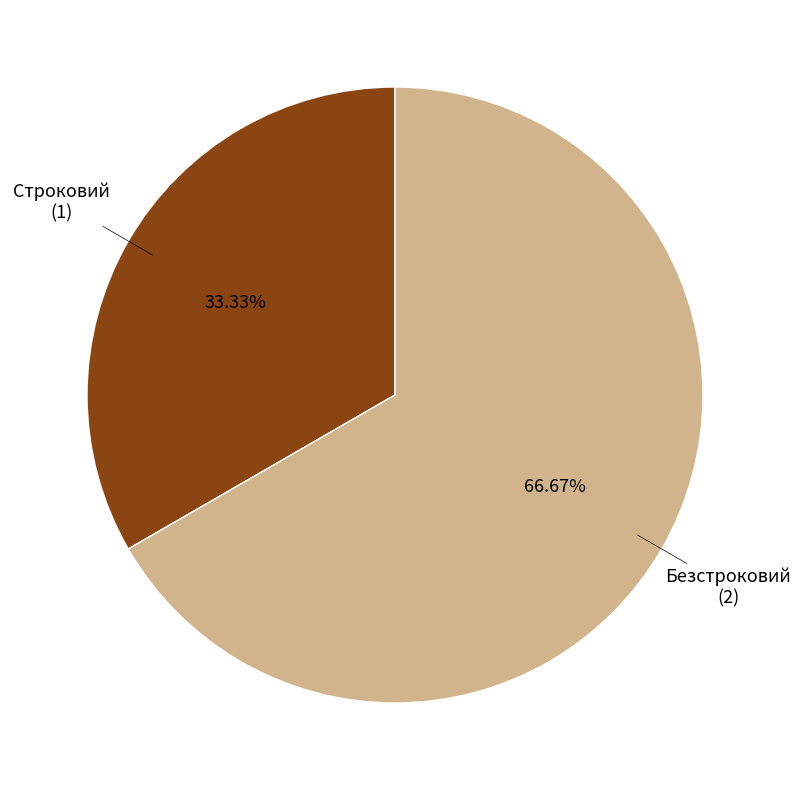

Is there a majority slice in this chart?

Yes